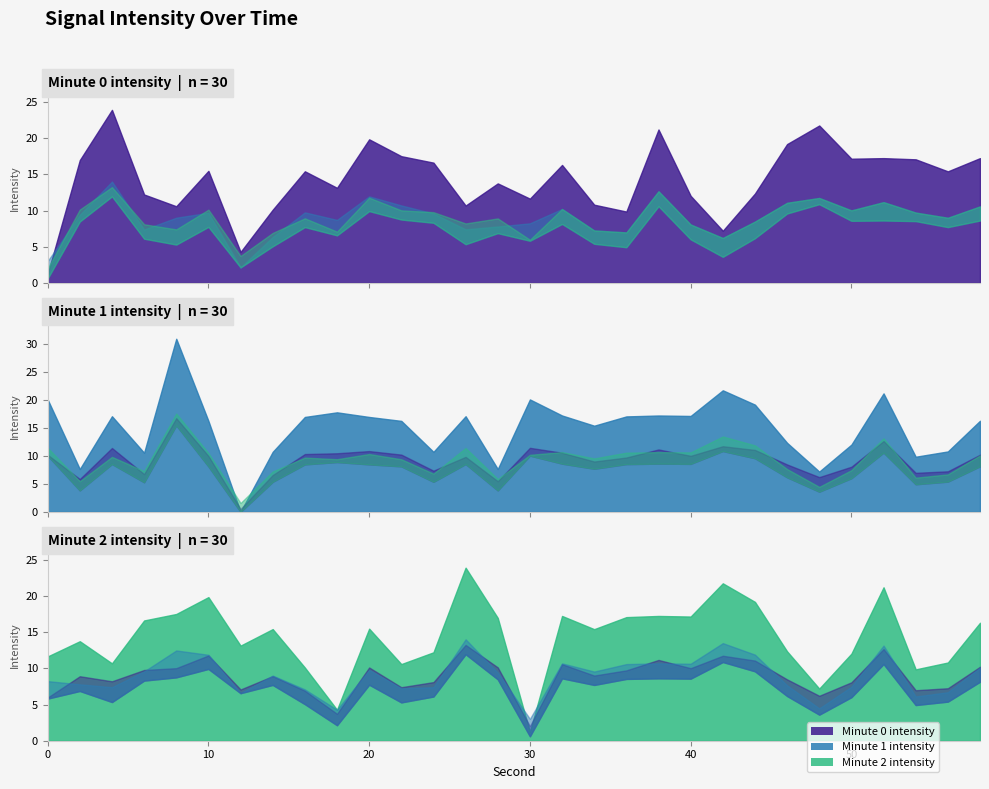

At which category does the chart reach its peak across all series?

8